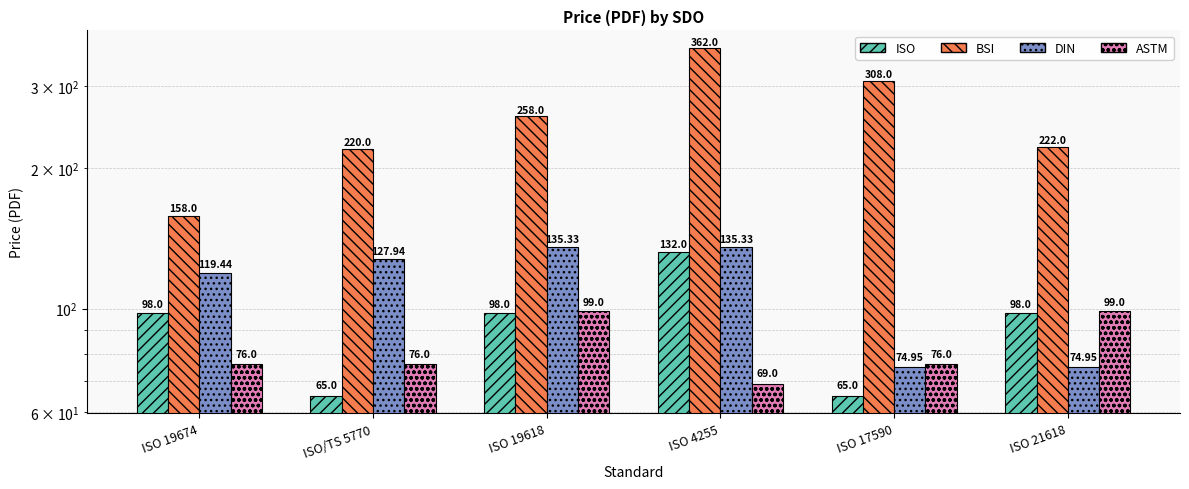

Is it true that ISO equals 65.0 at ISO/TS 5770?

True